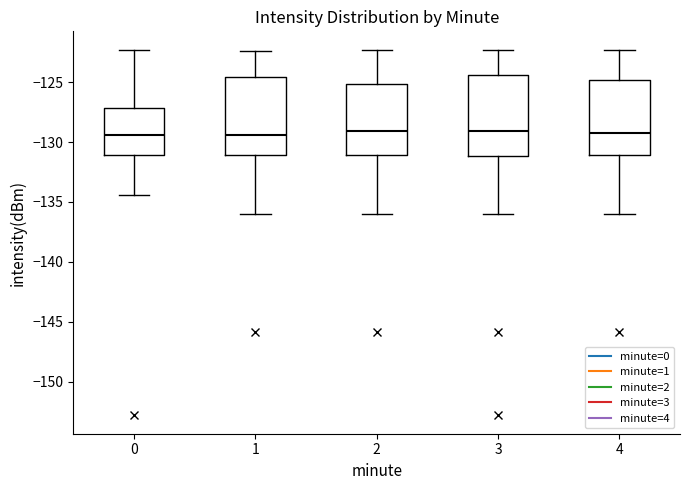

Reading left to right, transcribe this box plot: for each box, give where its median line is, the range the box spans, and where its two whiskers end, as read against the y-axis. The values are not printed on the chart, so give them approximately, as read against the axis.

0: median -129.5, box -131.0 to -127.0, whiskers -134.5 to -122.5
1: median -129.5, box -131.0 to -124.5, whiskers -136.0 to -122.5
2: median -129.0, box -131.0 to -125.0, whiskers -136.0 to -122.5
3: median -129.0, box -131.0 to -124.5, whiskers -136.0 to -122.5
4: median -129.0, box -131.0 to -125.0, whiskers -136.0 to -122.5